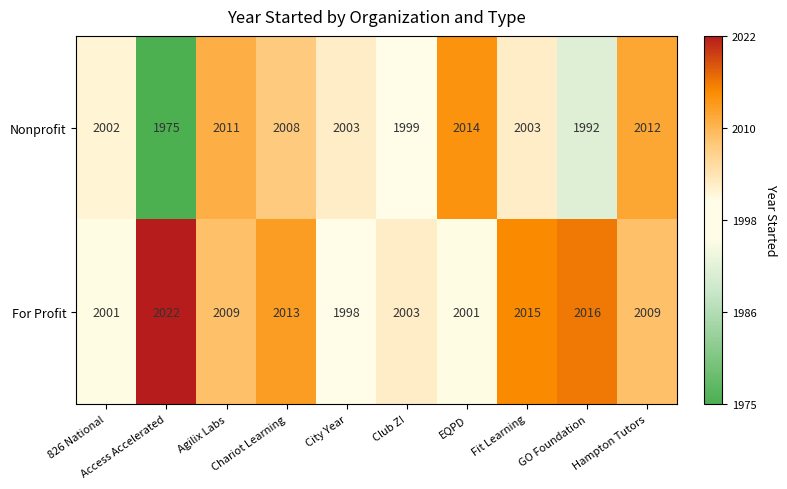

Which series has the largest range (max minus min)?

Nonprofit